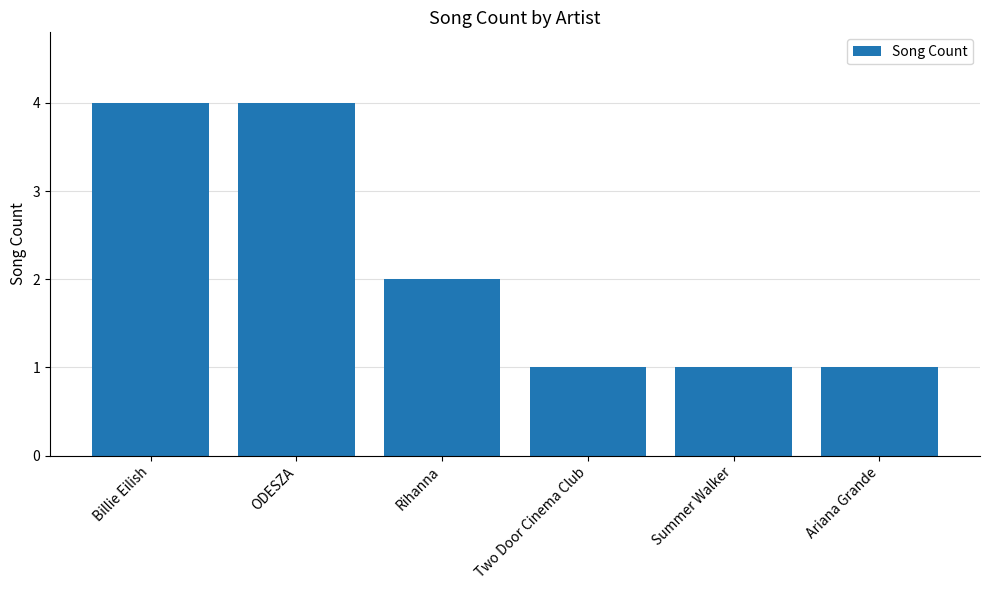

Does the chart contain stacked bars?

No